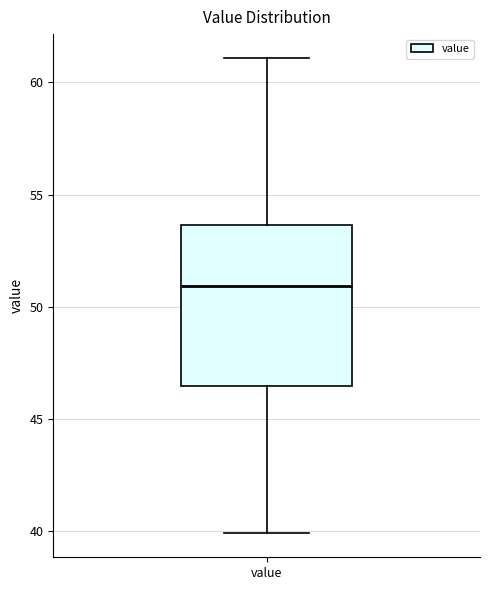

Where is the upper edge of the box for value on the y-axis? The values are not printed on the chart, so give them approximately, as read against the axis.

53.5